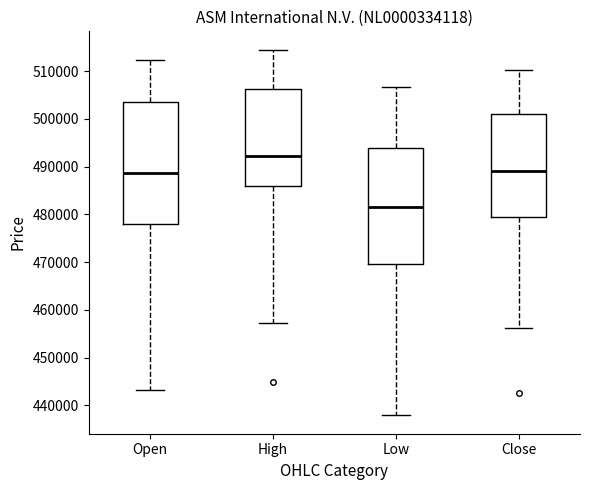

Where is the upper edge of the box for Low on the y-axis? The values are not printed on the chart, so give them approximately, as read against the axis.

494000